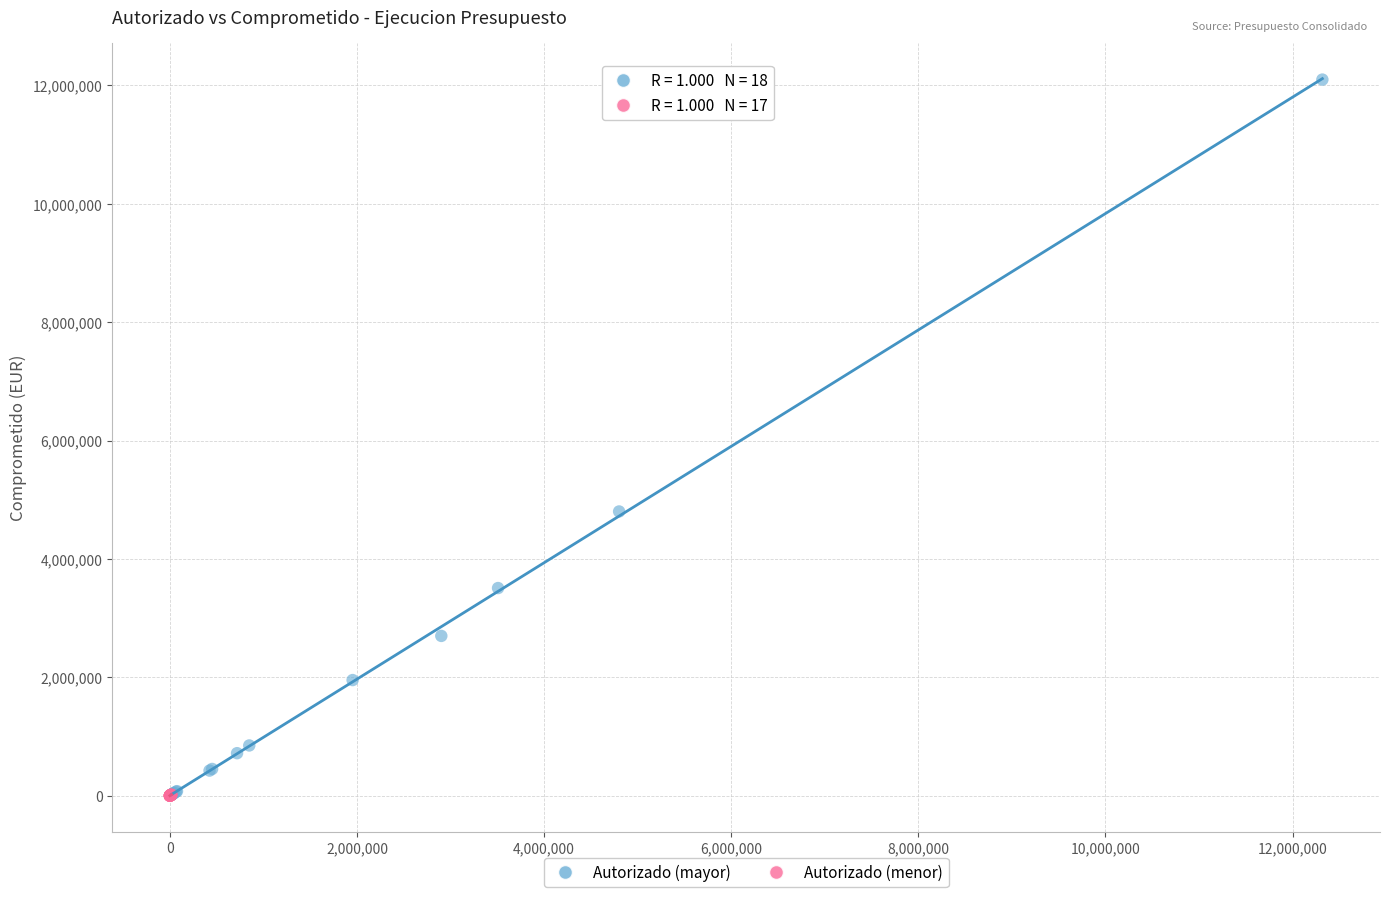

Which series has the widest spread of Y values?

Autorizado (mayor)